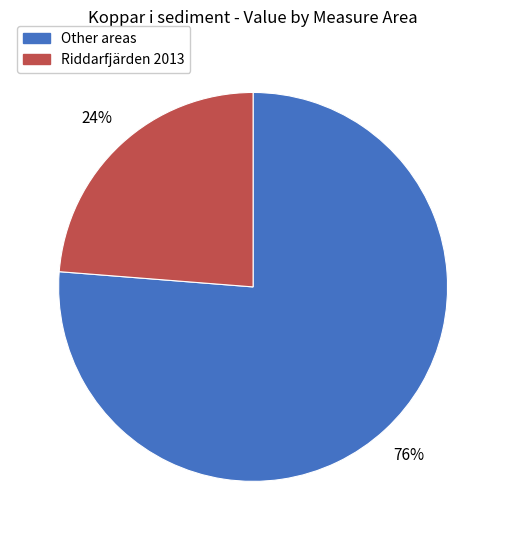

To the nearest percent, what is the average slice percentage?

50%